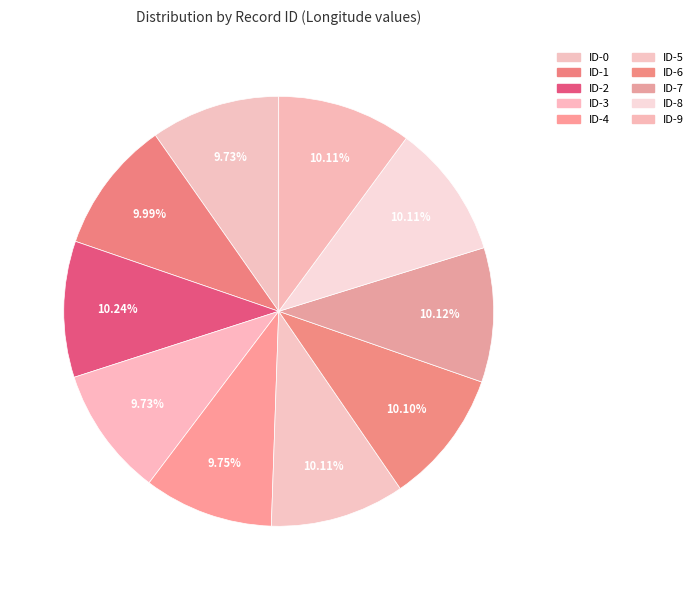

Is ID-3 the majority of the pie?

No